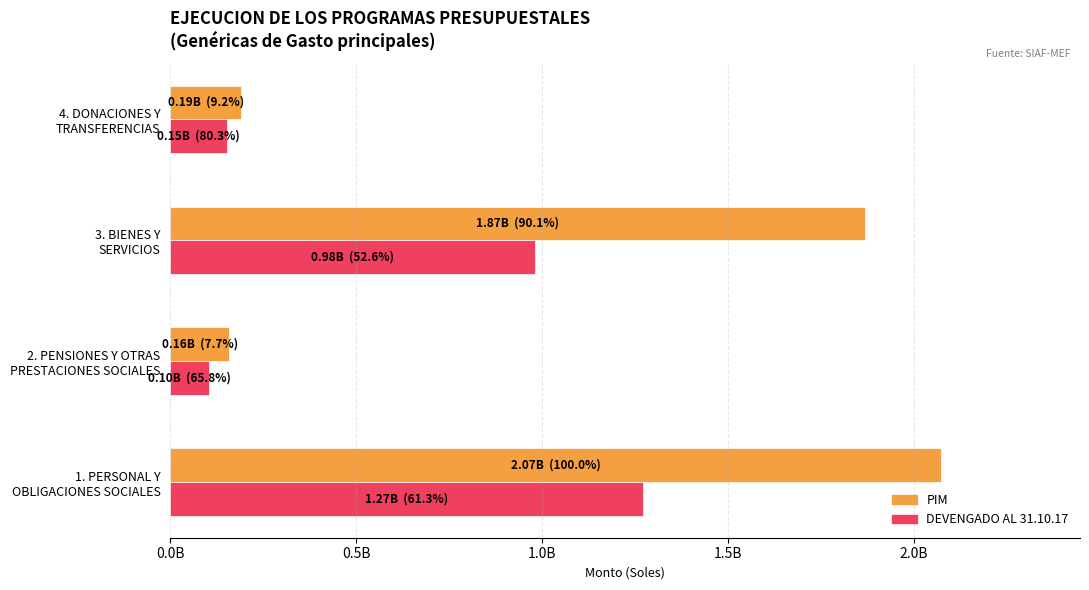

What are all the series names shown in the legend?

PIM, DEVENGADO AL 31.10.17